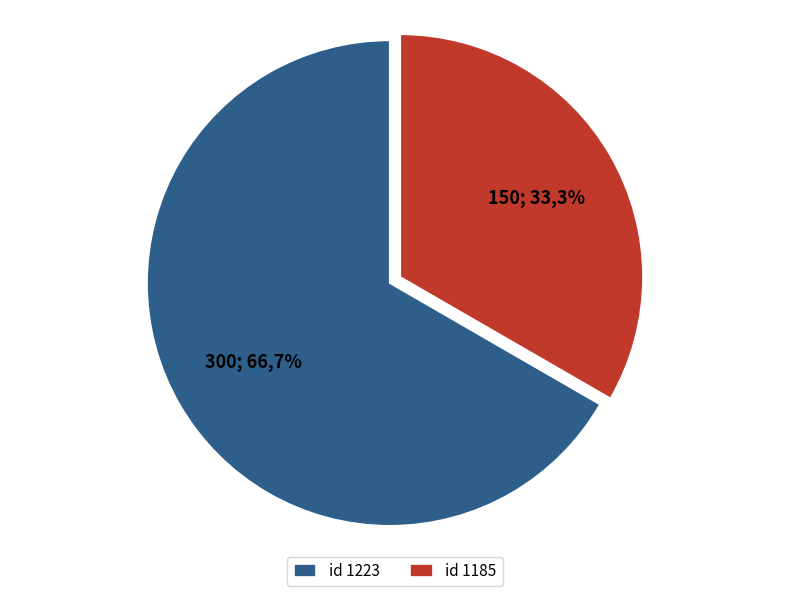

To the nearest percent, what portion does 1223 represent?

67%